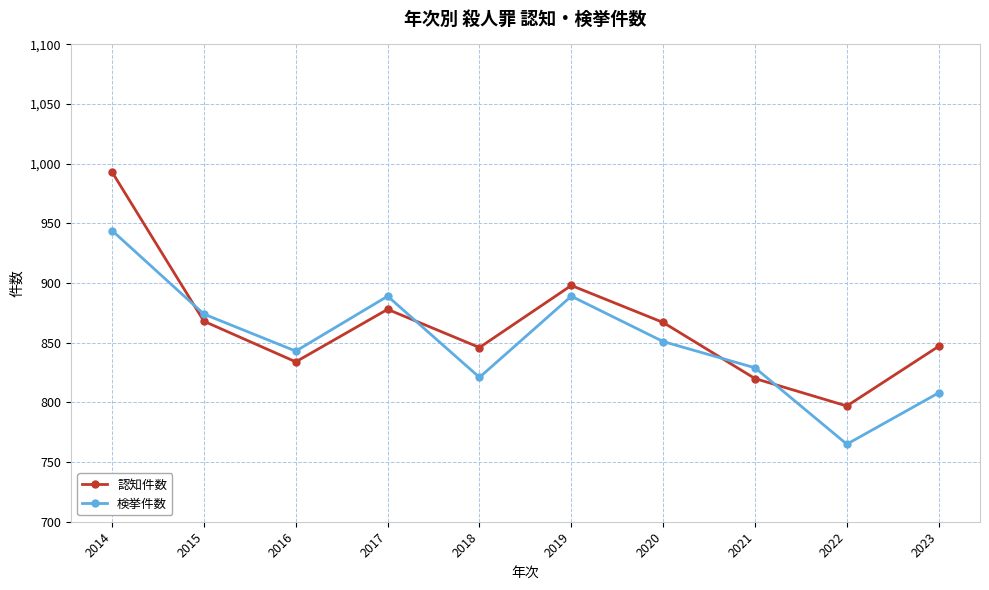

Which series changed the most between 2020 and 2023?

検挙件数